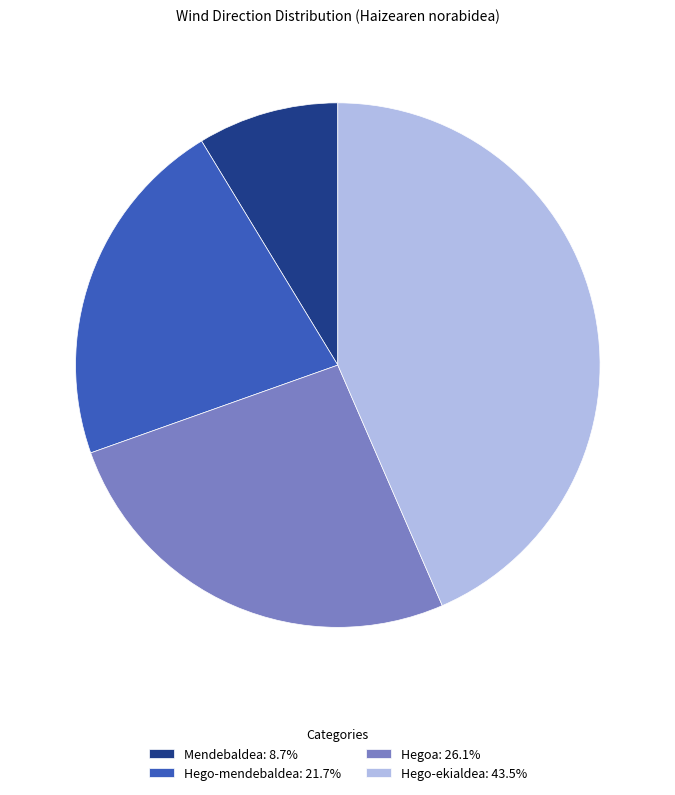

Is Hego-ekialdea: 43.5% the majority of the pie?

No